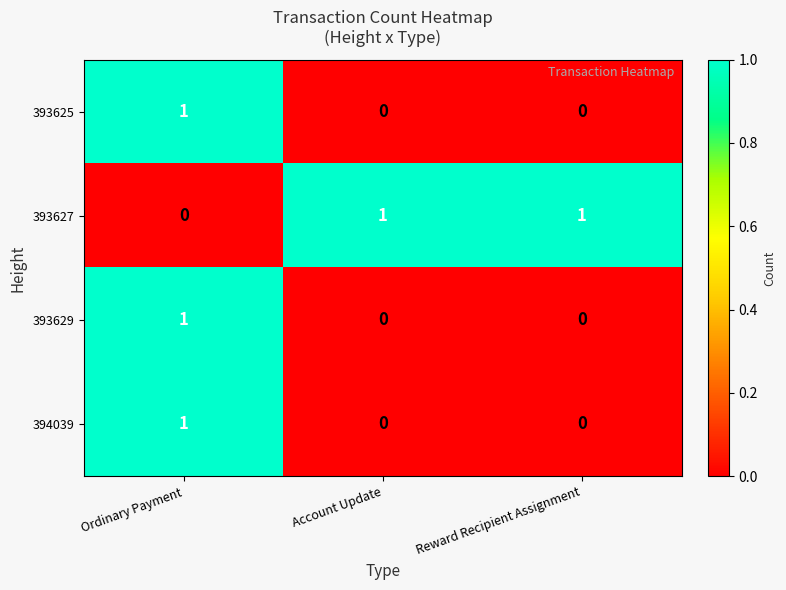

What is the total value across all series at Ordinary Payment?

3